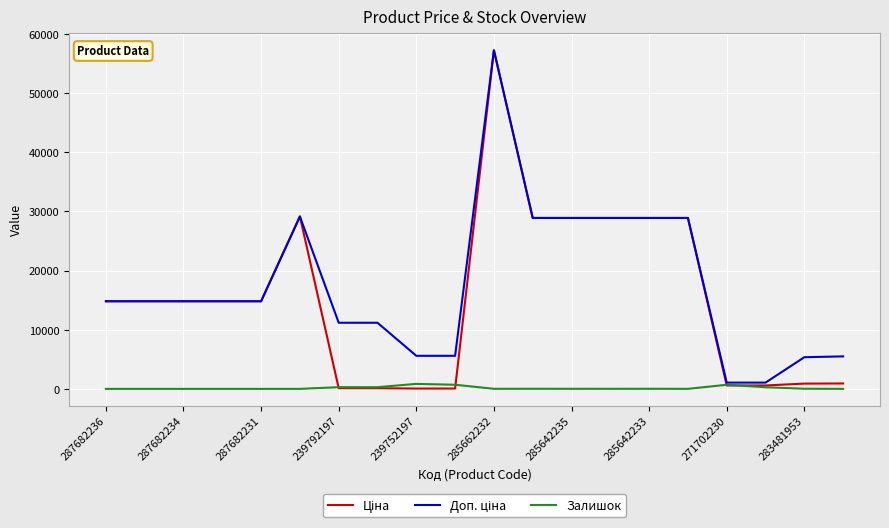

What is the greatest value displayed?

57258.0